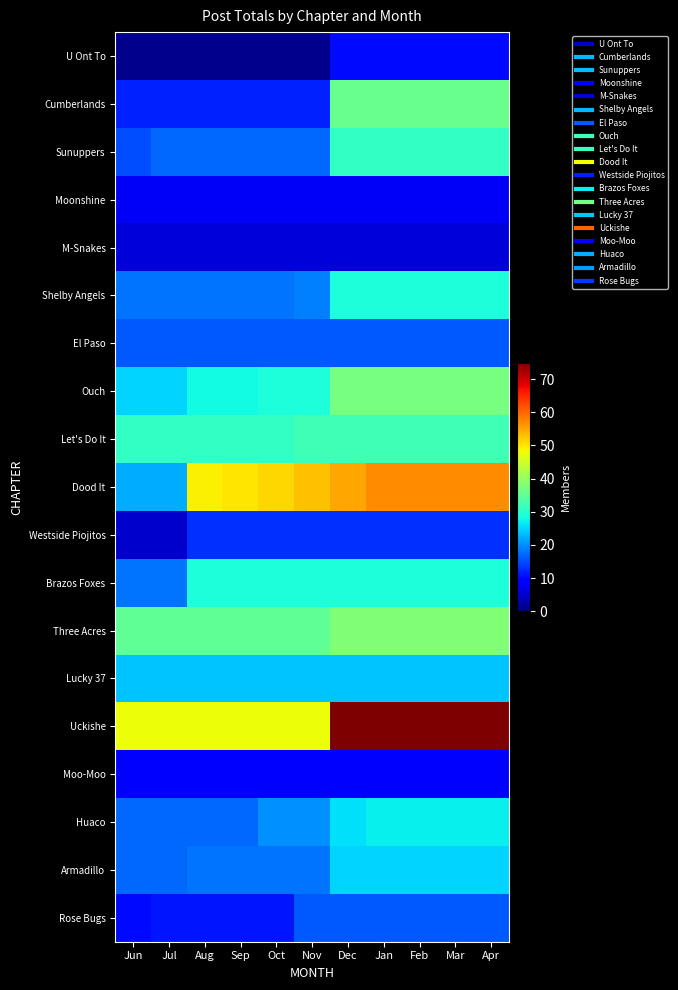

What is the greatest value displayed?

75